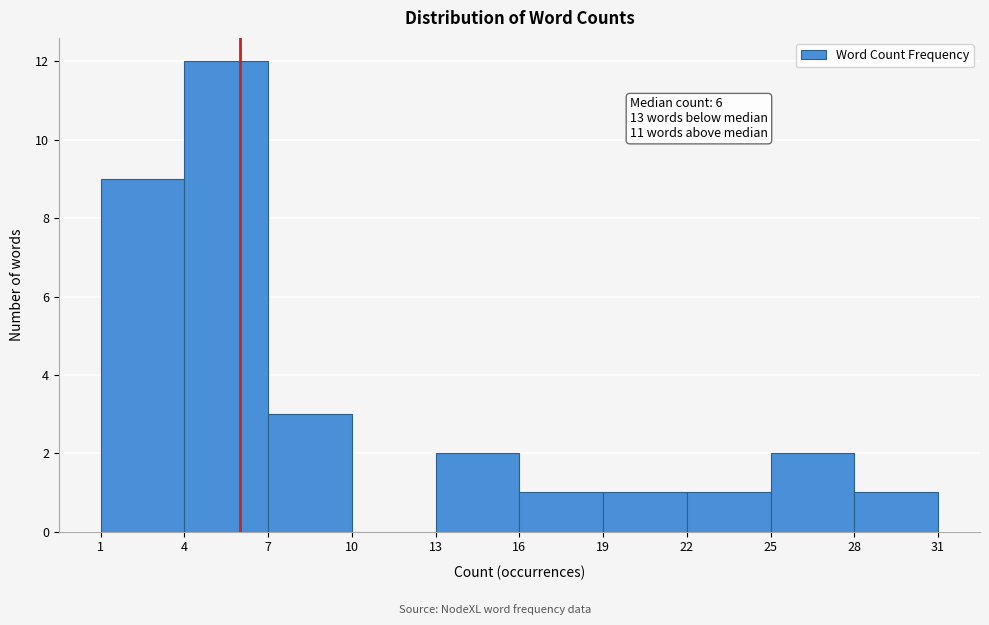

Over which range of the x-axis is the bar tallest?

4 to 7